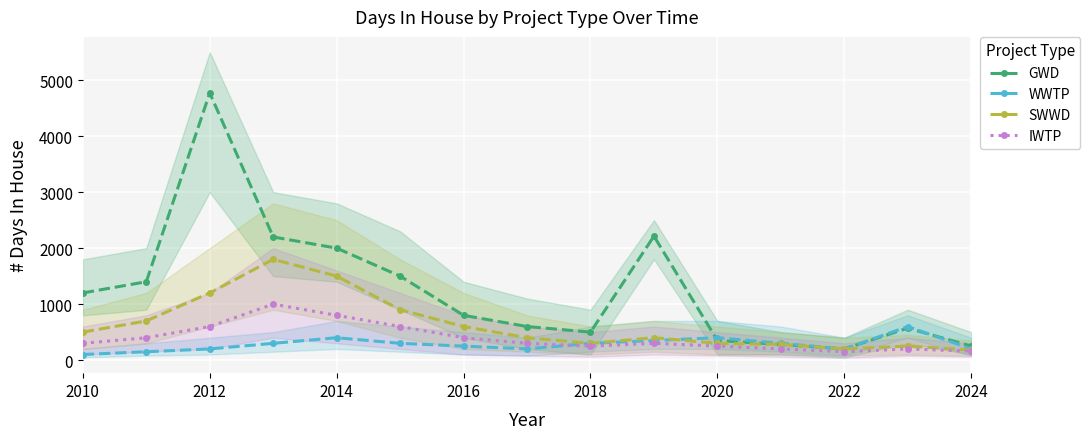

Is it true that IWTP equals 600 at 2012?

True